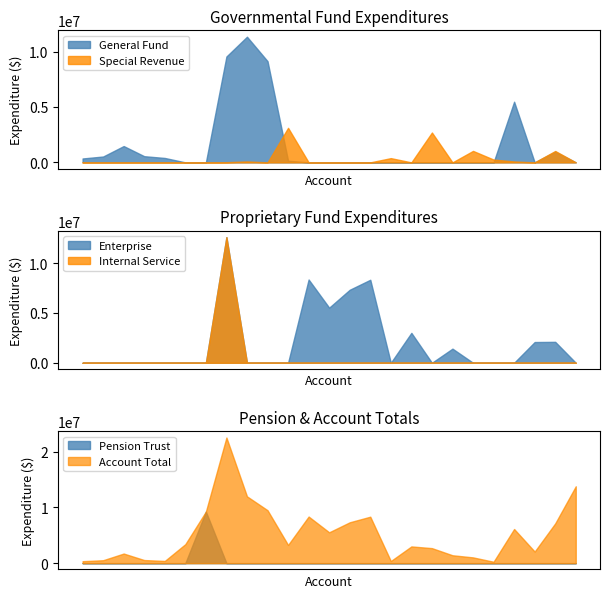

Reading left to right, list all the values displayed in this chart.

General Fund: Legislative=351999	Executive=529484	Financial and Administrative=1473801	Legal Counsel=557275	Comprehensive Planning=398273	Debt Service Payments=0	Pension Benefits=0	Other General Government Services=9569541	Law Enforcement=11356220	Fire Control=9147097	Protective Inspections=146306	Water Utility Services=0	Garbage/Solid Waste=0	Sewer/Wastewater Services=0	Water-Sewer Combination=0	Conservation=0	Flood Control=0	Road and Street Facilities=0	Parking Facilities=0	Industry Development=0	Other Economic Environment=0	Parks and Recreation=5482006	Special Recreation Facilities=0	Inter-Fund Transfers Out=972055	Payment to Refunded Bond=0
Special Revenue: Legislative=0	Executive=0	Financial and Administrative=0	Legal Counsel=0	Comprehensive Planning=0	Debt Service Payments=0	Pension Benefits=0	Other General Government Services=16269	Law Enforcement=82762	Fire Control=2185	Protective Inspections=3121926	Water Utility Services=0	Garbage/Solid Waste=0	Sewer/Wastewater Services=0	Water-Sewer Combination=0	Conservation=382673	Flood Control=0	Road and Street Facilities=2697307	Parking Facilities=0	Industry Development=1036290	Other Economic Environment=252872	Parks and Recreation=82047	Special Recreation Facilities=0	Inter-Fund Transfers Out=1029007	Payment to Refunded Bond=0
Enterprise: Legislative=0	Executive=0	Financial and Administrative=0	Legal Counsel=0	Comprehensive Planning=0	Debt Service Payments=0	Pension Benefits=0	Other General Government Services=12622321	Law Enforcement=0	Fire Control=0	Protective Inspections=0	Water Utility Services=8363442	Garbage/Solid Waste=5535487	Sewer/Wastewater Services=7334057	Water-Sewer Combination=8337581	Conservation=0	Flood Control=3003589	Road and Street Facilities=0	Parking Facilities=1418431	Industry Development=0	Other Economic Environment=0	Parks and Recreation=0	Special Recreation Facilities=2082766	Inter-Fund Transfers Out=2101780	Payment to Refunded Bond=0
Internal Service: Legislative=0	Executive=0	Financial and Administrative=0	Legal Counsel=0	Comprehensive Planning=0	Debt Service Payments=0	Pension Benefits=0	Other General Government Services=12622321	Law Enforcement=0	Fire Control=0	Protective Inspections=0	Water Utility Services=0	Garbage/Solid Waste=0	Sewer/Wastewater Services=0	Water-Sewer Combination=0	Conservation=0	Flood Control=0	Road and Street Facilities=0	Parking Facilities=0	Industry Development=0	Other Economic Environment=0	Parks and Recreation=0	Special Recreation Facilities=0	Inter-Fund Transfers Out=0	Payment to Refunded Bond=0
Pension Trust: Legislative=0	Executive=0	Financial and Administrative=0	Legal Counsel=0	Comprehensive Planning=0	Debt Service Payments=0	Pension Benefits=9251175	Other General Government Services=0	Law Enforcement=0	Fire Control=0	Protective Inspections=0	Water Utility Services=0	Garbage/Solid Waste=0	Sewer/Wastewater Services=0	Water-Sewer Combination=0	Conservation=0	Flood Control=0	Road and Street Facilities=0	Parking Facilities=0	Industry Development=0	Other Economic Environment=0	Parks and Recreation=0	Special Recreation Facilities=0	Inter-Fund Transfers Out=0	Payment to Refunded Bond=0
Account Total: Legislative=351999	Executive=529484	Financial and Administrative=1725517	Legal Counsel=557275	Comprehensive Planning=398273	Debt Service Payments=3410918	Pension Benefits=9251175	Other General Government Services=22543324	Law Enforcement=11991335	Fire Control=9497107	Protective Inspections=3268232	Water Utility Services=8363442	Garbage/Solid Waste=5535487	Sewer/Wastewater Services=7334057	Water-Sewer Combination=8337581	Conservation=382673	Flood Control=3003589	Road and Street Facilities=2697307	Parking Facilities=1418431	Industry Development=1036290	Other Economic Environment=252872	Parks and Recreation=6127385	Special Recreation Facilities=2082766	Inter-Fund Transfers Out=7138999	Payment to Refunded Bond=13793951